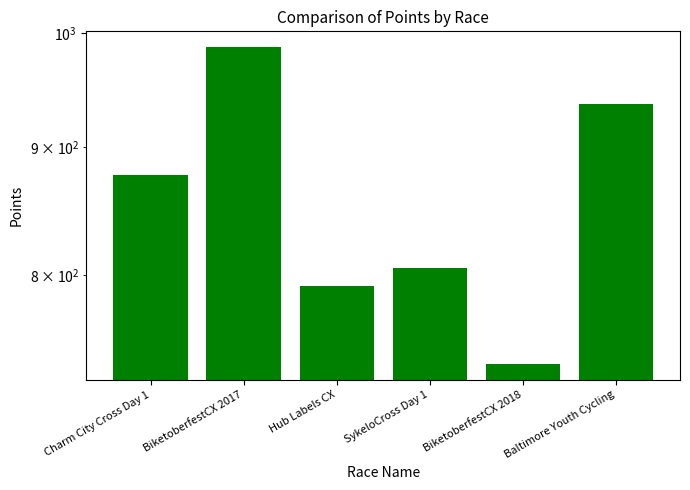

What is the value of the 6th bar from the left?

936.4